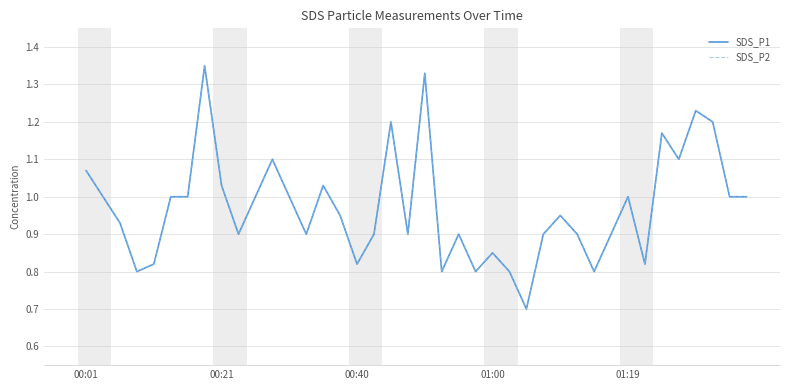

Does the chart display data point markers on the line(s)?

No